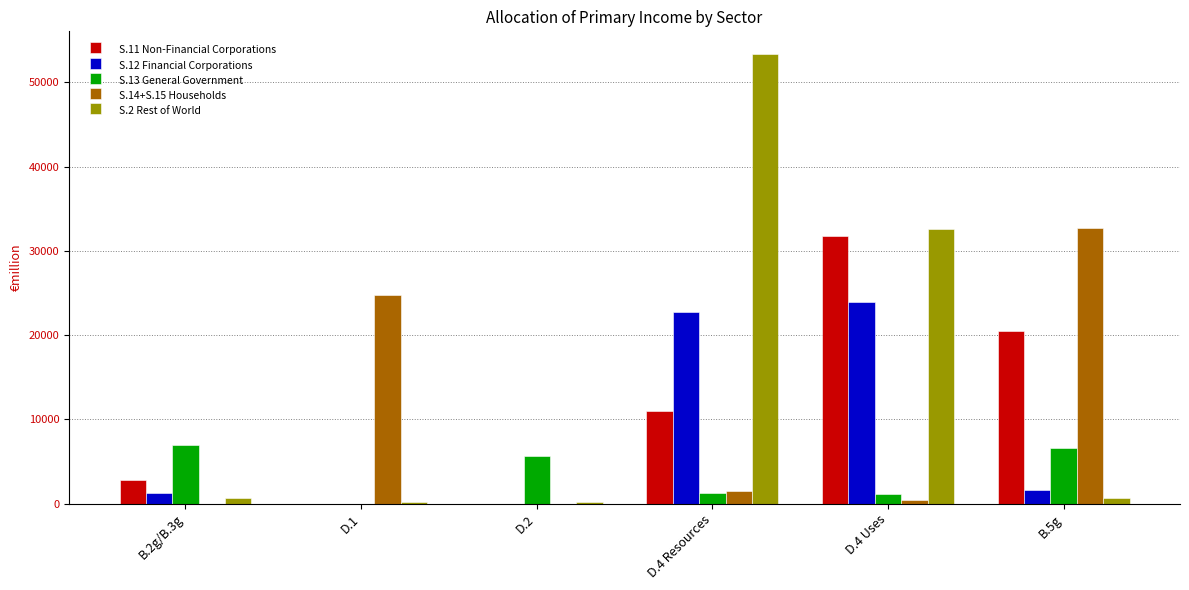

How many values in the S.13 General Government series exceed 5681?

3